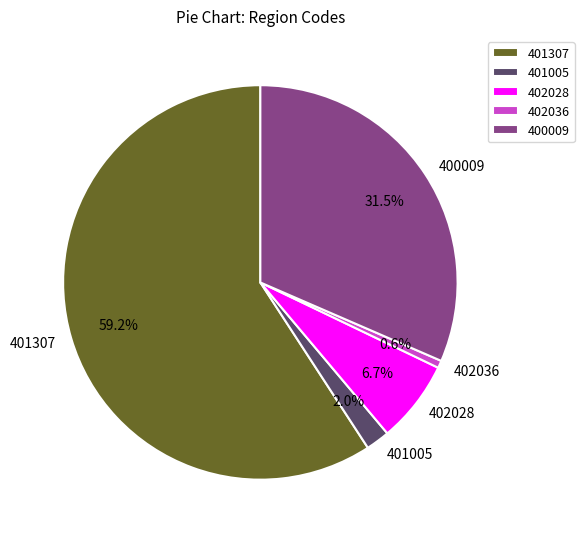

Rank the categories by value from lowest to highest.

402036, 401005, 402028, 400009, 401307